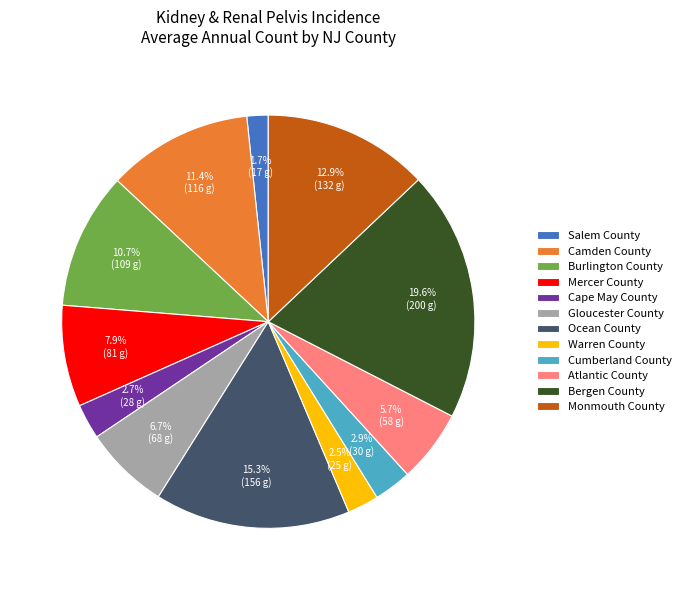

True or false: Gloucester County accounts for 1% of the total.

False